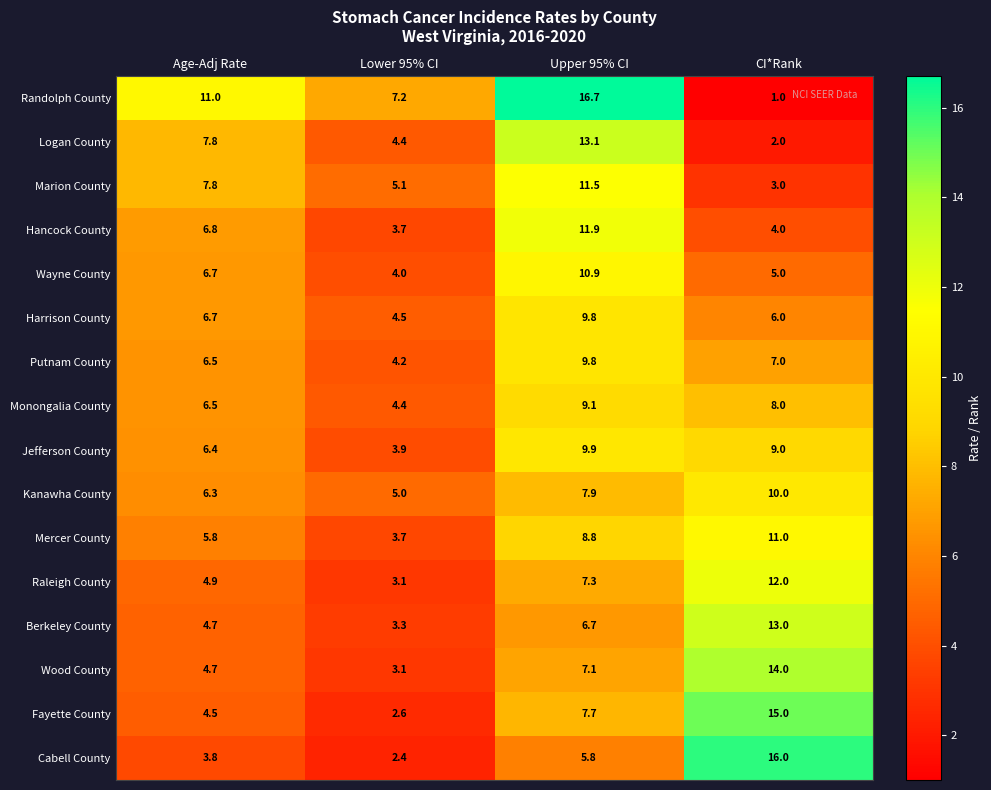

Count the number of data series in this chart.

16